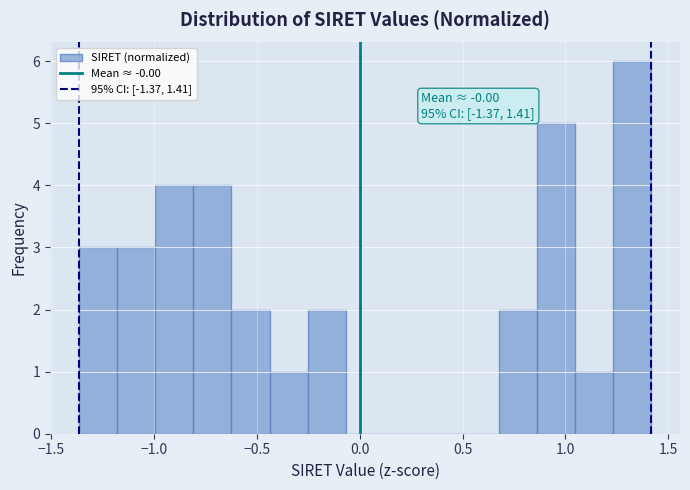

Around what value on the x-axis is the tallest bar? Give the approximate position of its centre, as read against the axis.

1.35